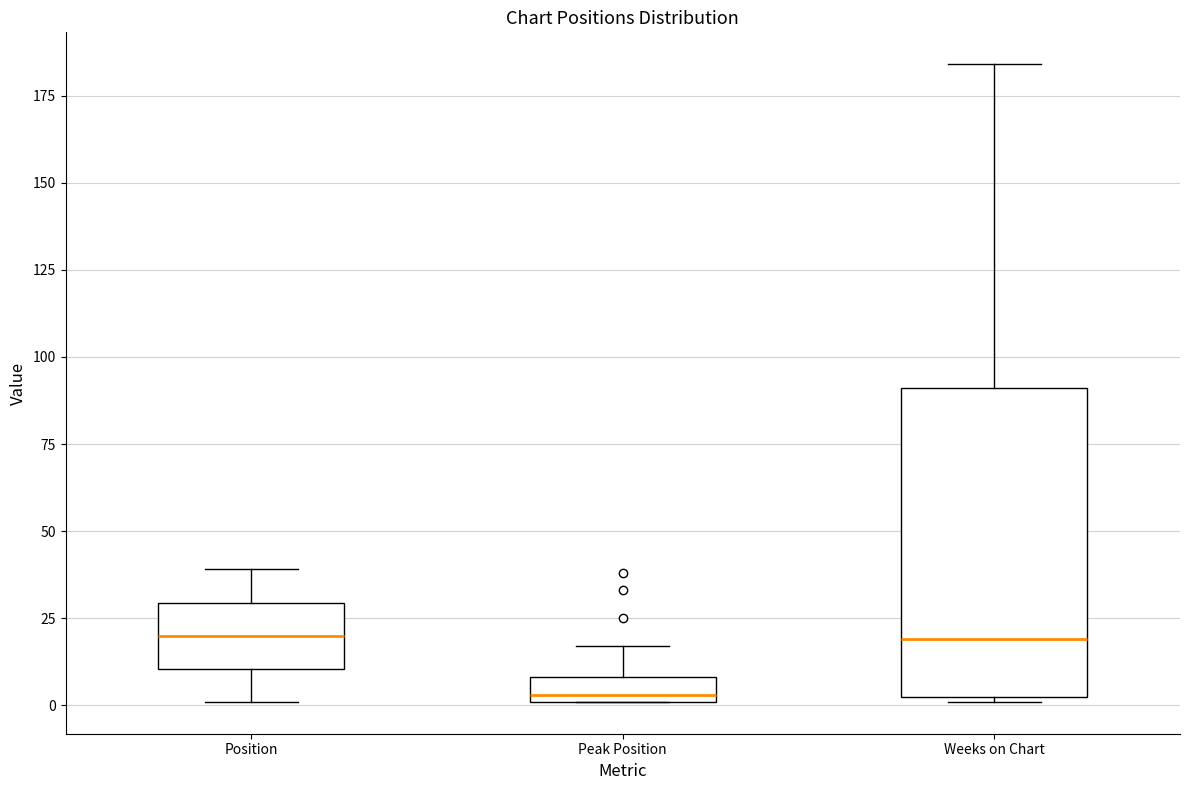

Where does the median line of the box for Peak Position sit on the y-axis? The values are not printed on the chart, so give them approximately, as read against the axis.

5